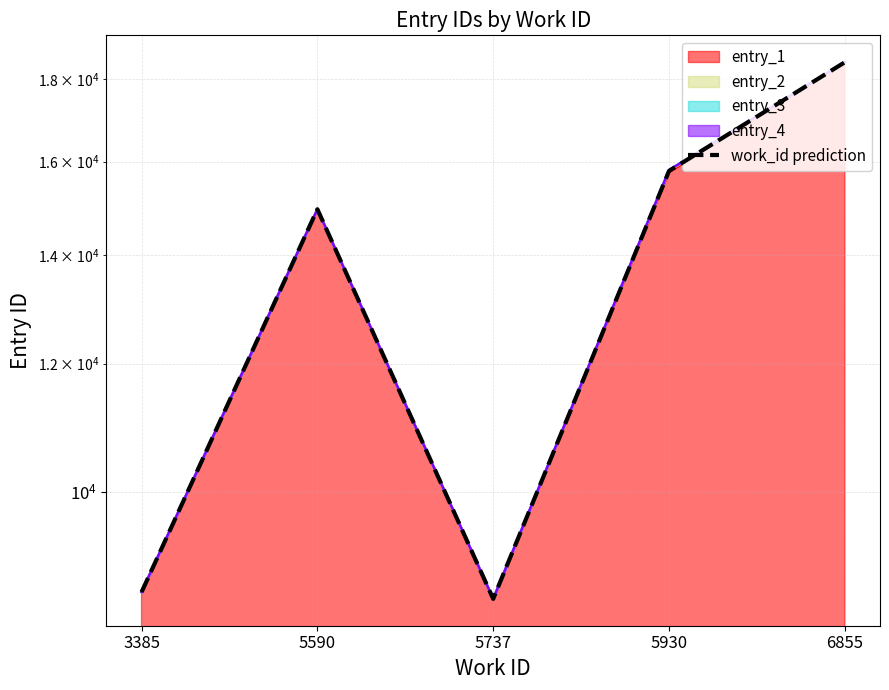

Reading left to right, transcribe all the data shown in this chart.

8666.0	14950.0	8582.0	15788.0	18433.5